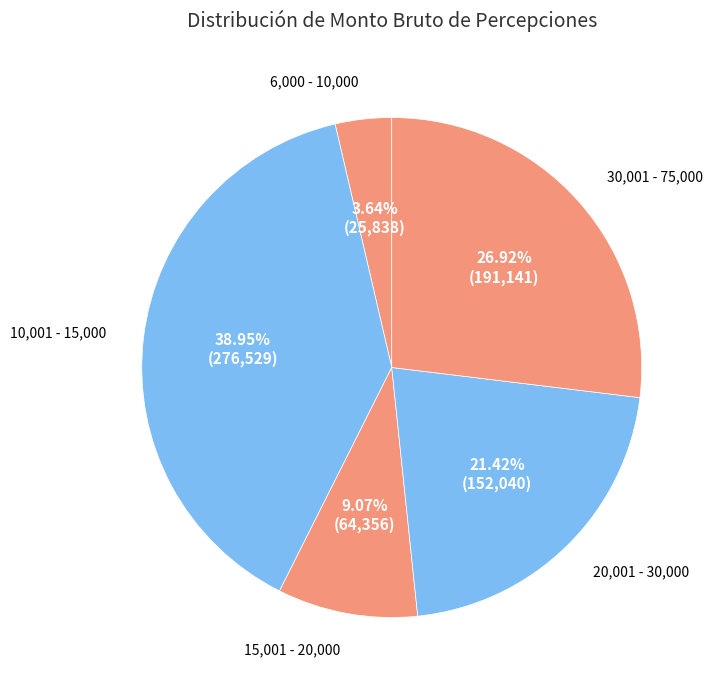

Does any single category account for the majority?

No